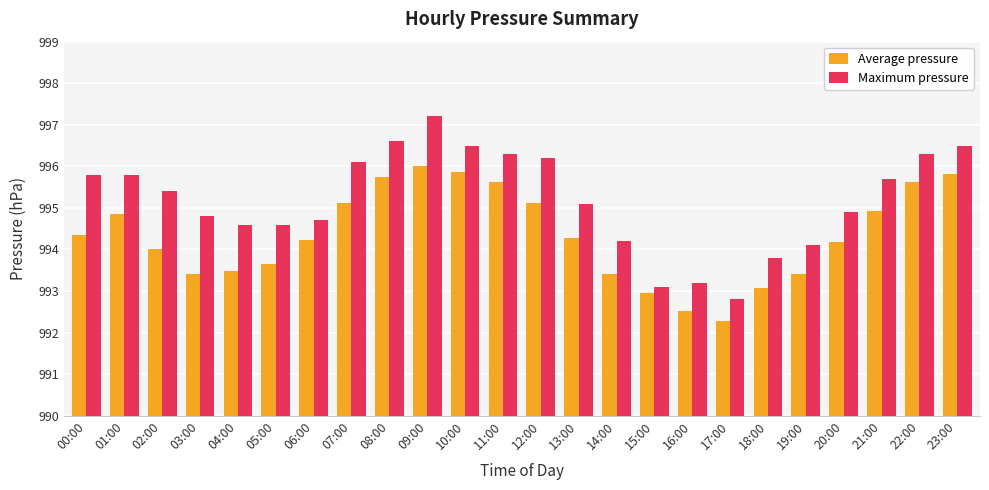

Which series has the widest spread of values?

Maximum pressure